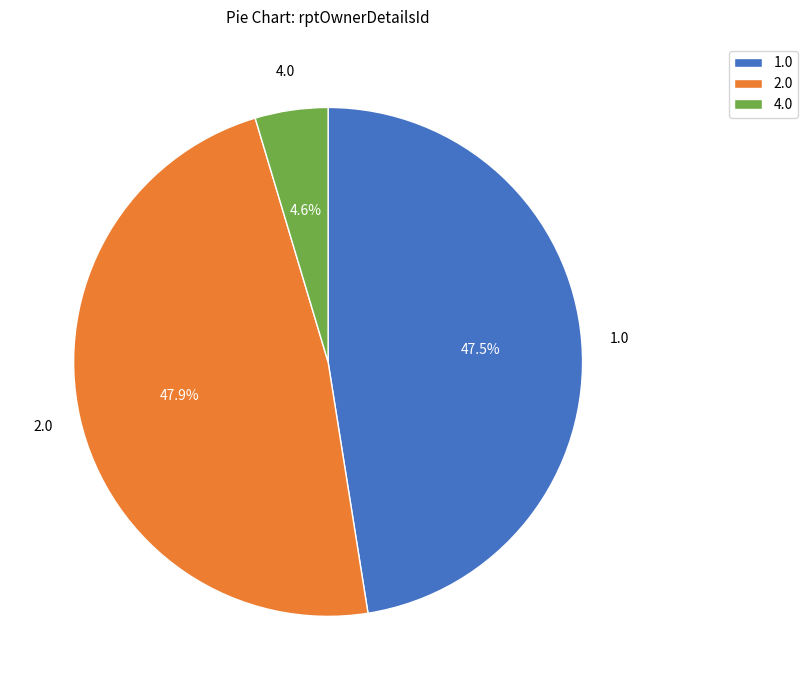

Is 4.0 the majority of the pie?

No